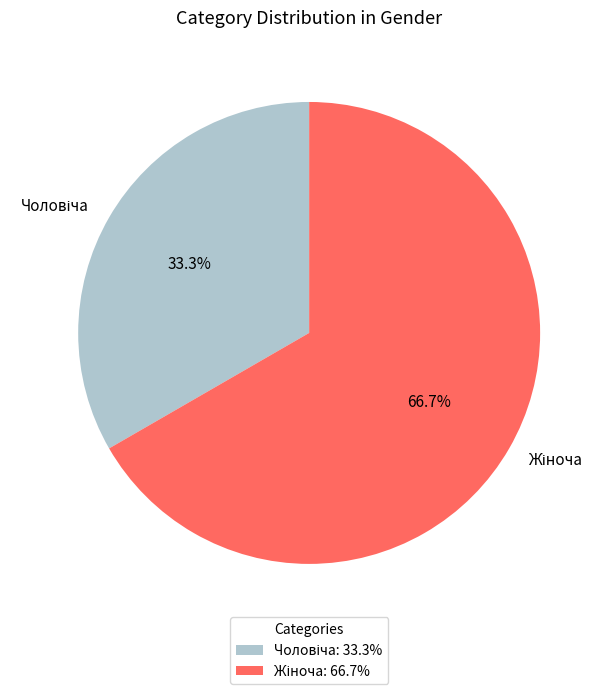

Is there any slice that represents more than half of the pie?

Yes